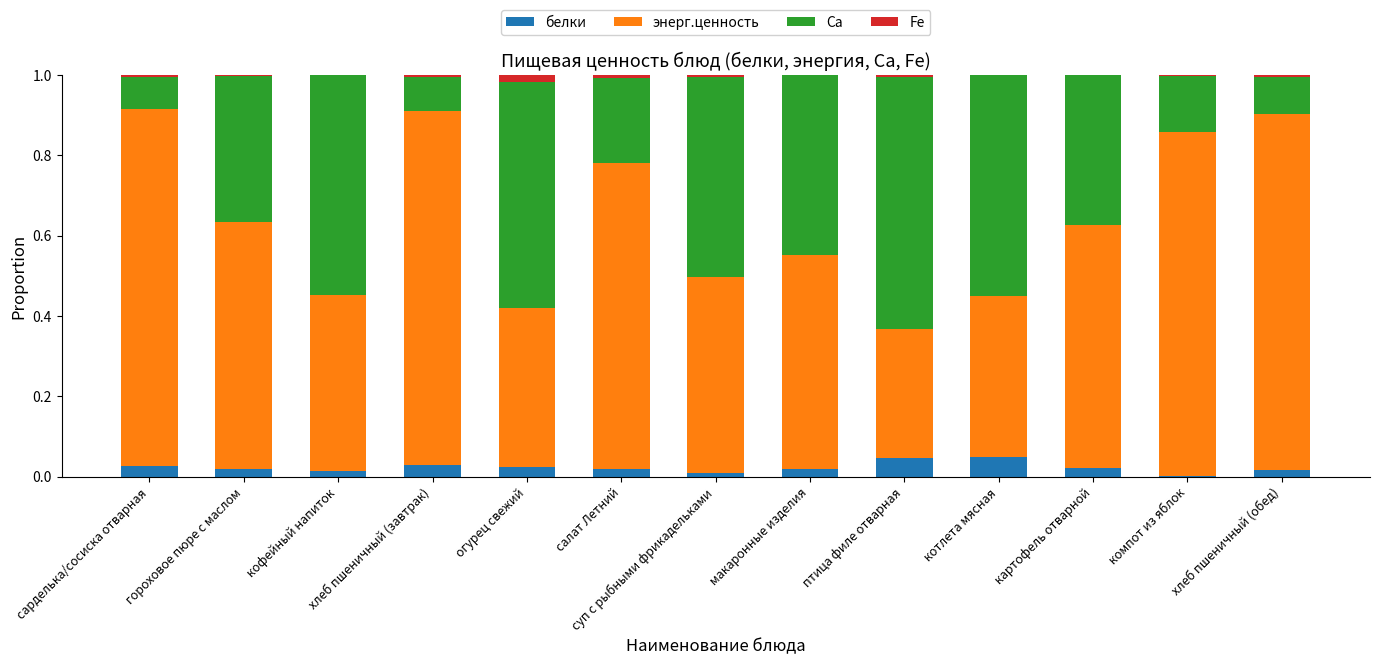

The value of белки at хлеб пшеничный (завтрак) is 0.0. True or false?

True